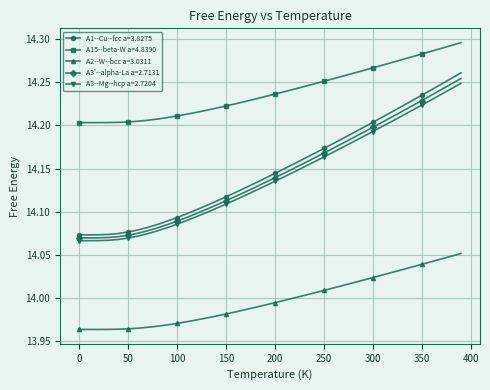

True or false: A15--beta-W a=4.8390 and A2--W--bcc a=3.0311 cross at least once.

False